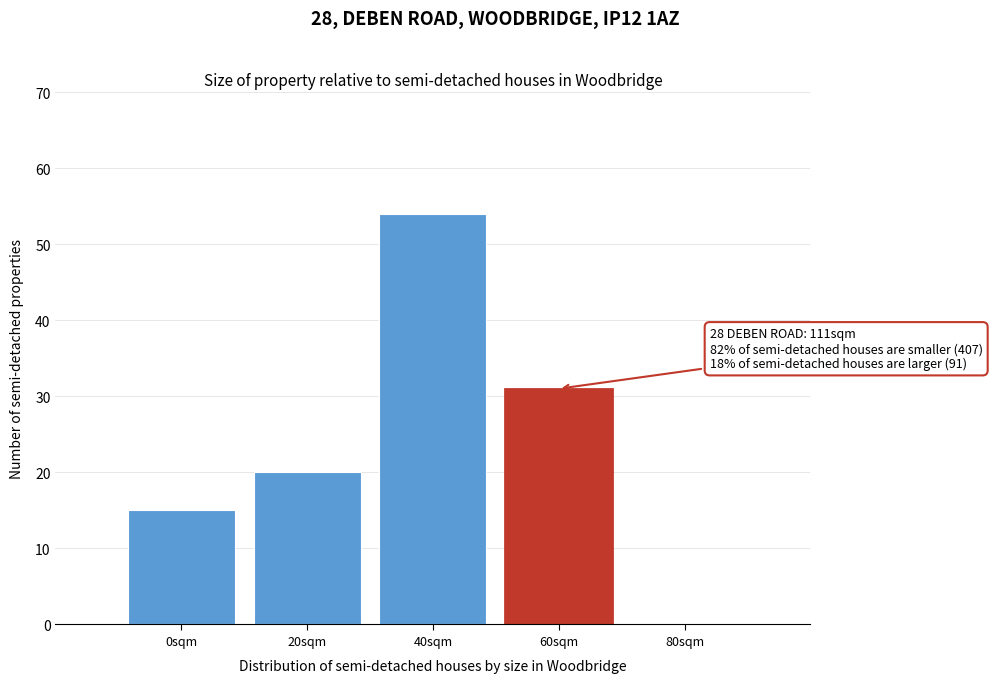

Reading right to left, extract all data points from this chart.

80sqm=0	60sqm=31	40sqm=54	20sqm=20	0sqm=15